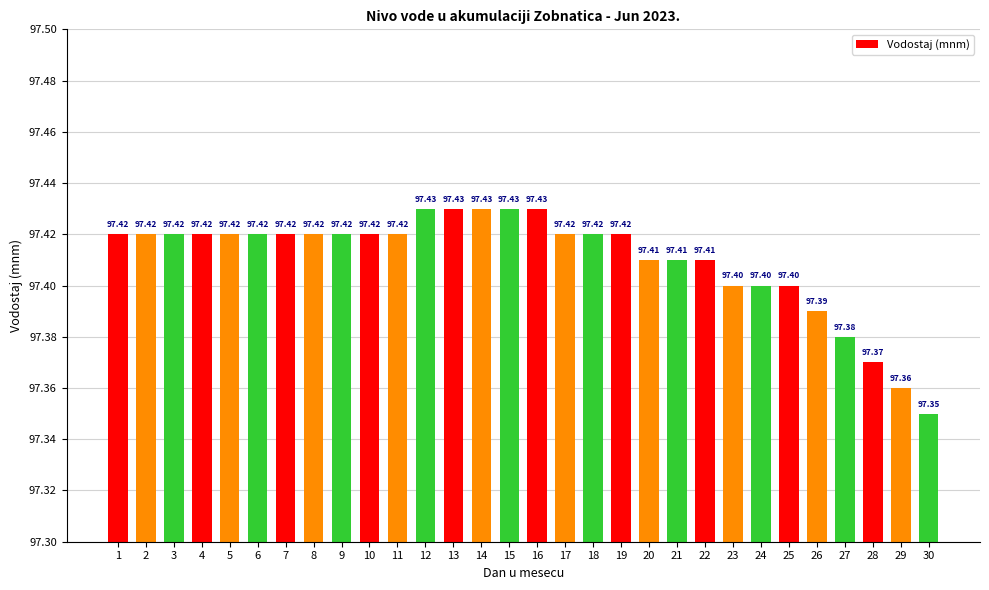

How many values are between 97 and 98?

30